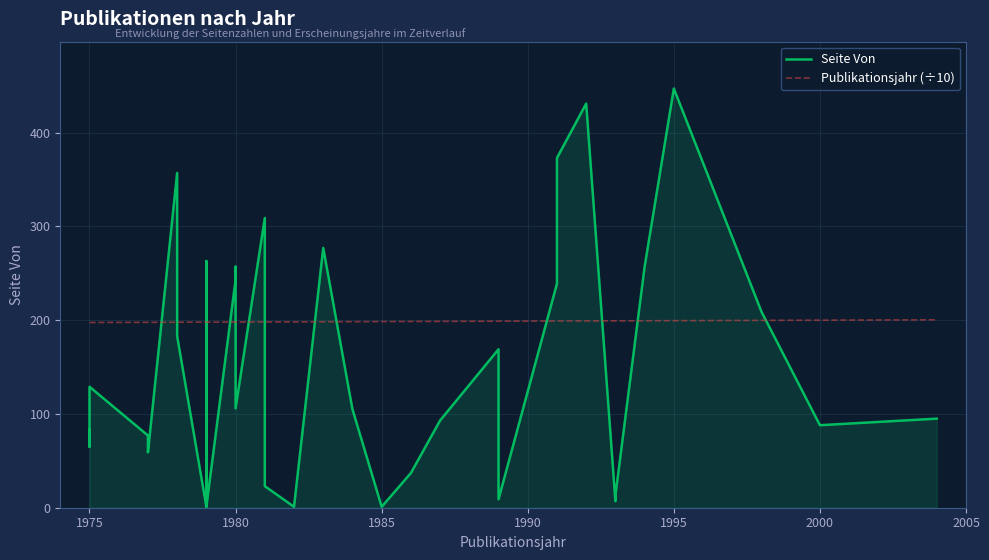

Which series has the largest total across all categories?

Publikationsjahr (÷10)